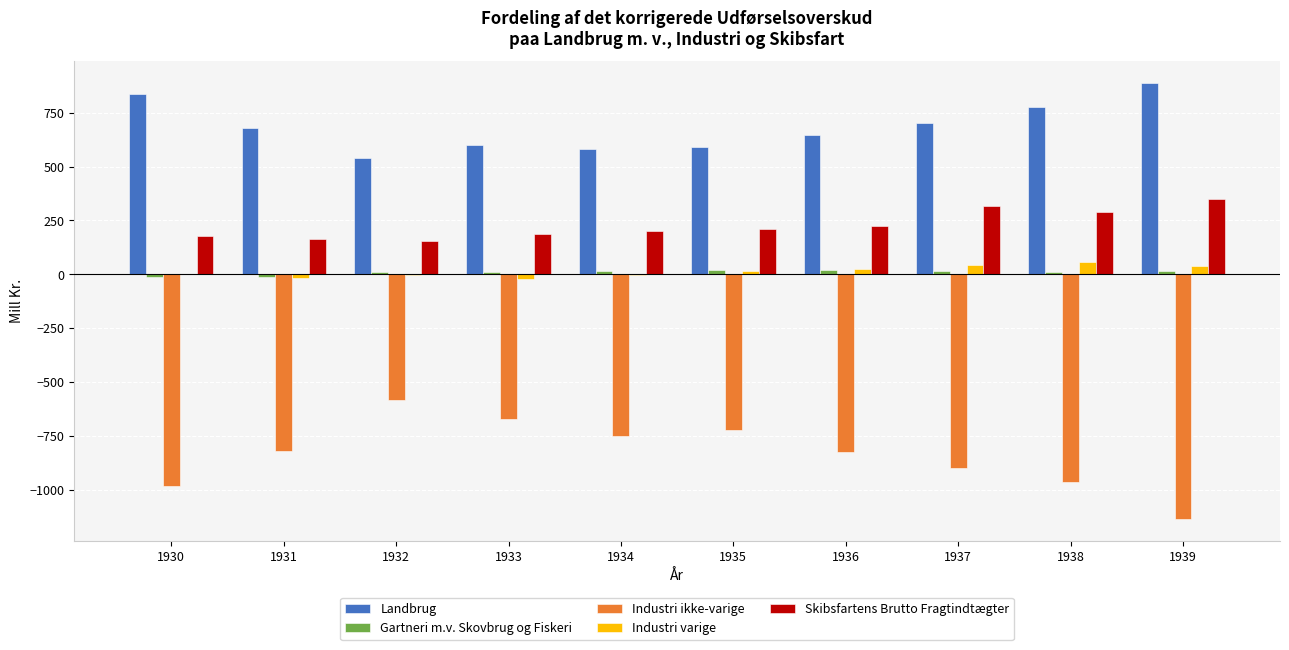

Which series has the largest total across all categories?

Landbrug